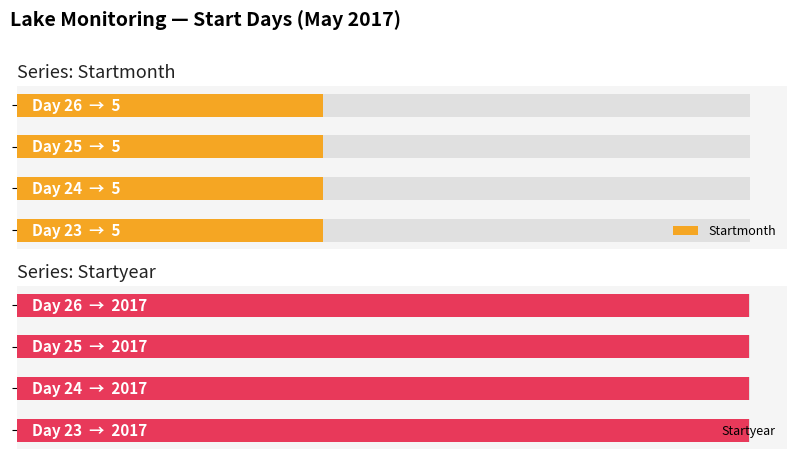

Which label corresponds to the largest value in the chart?

23